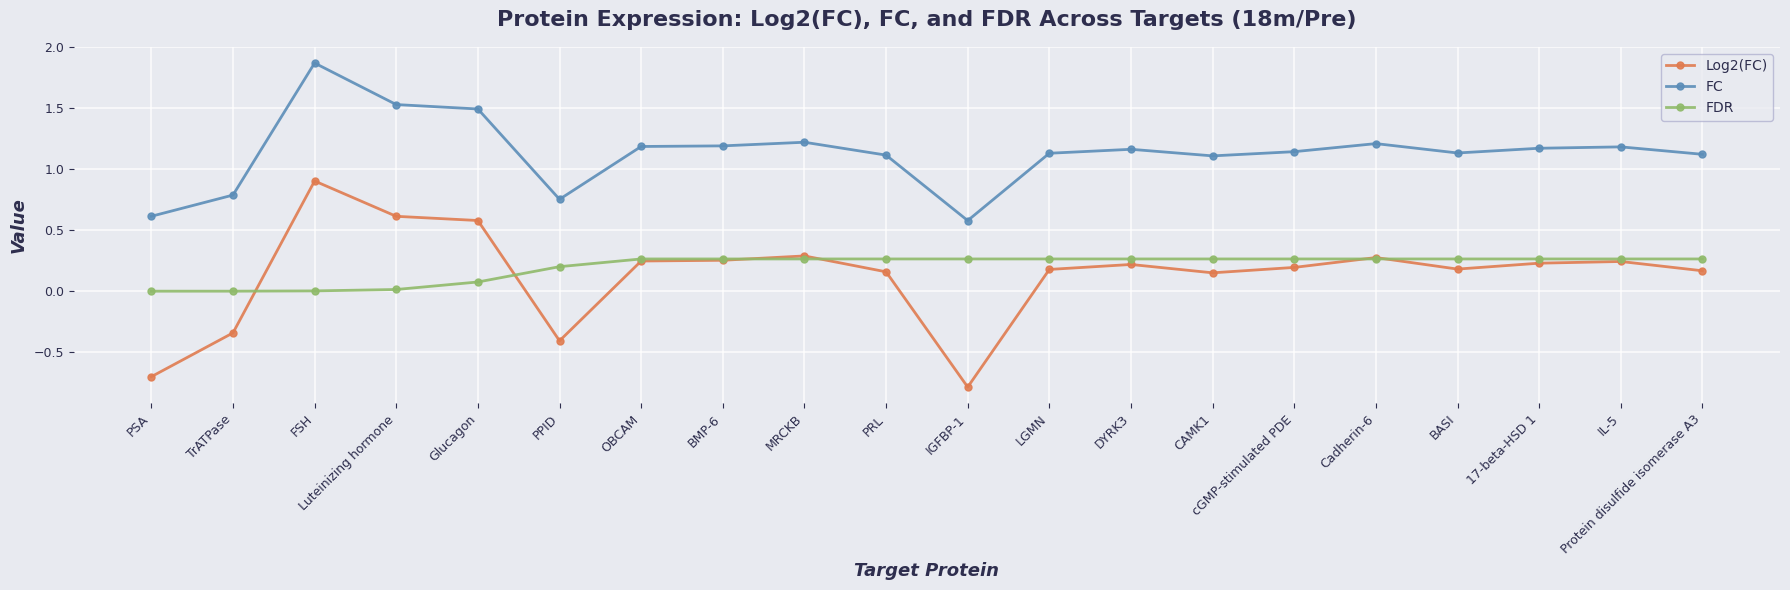

At which category is the sum across all series the highest?

FSH